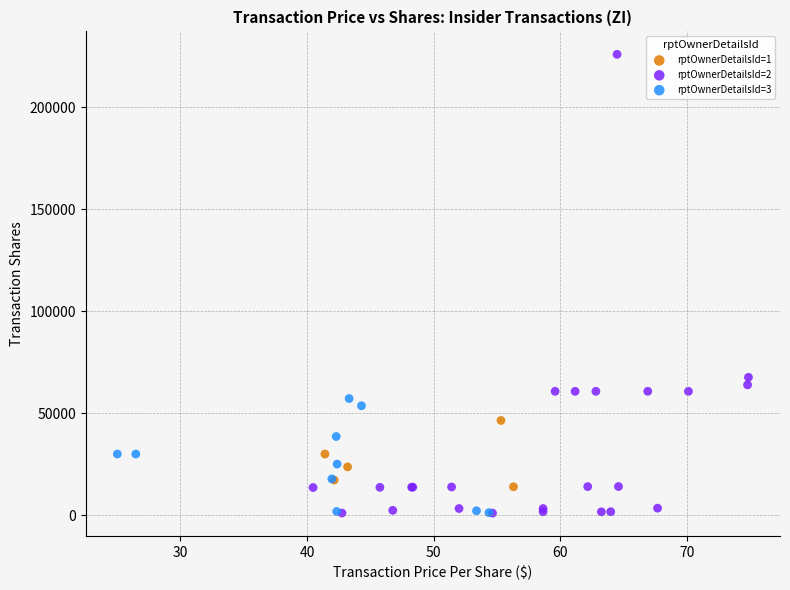

Which series reaches the maximum Y coordinate?

rptOwnerDetailsId=2